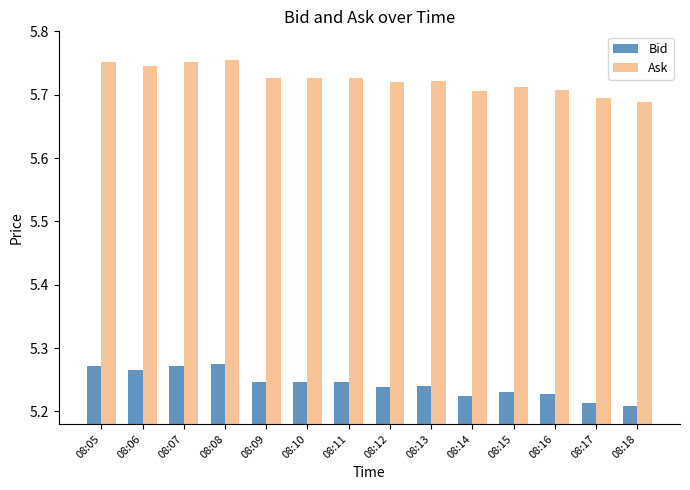

What is the spread (max minus min) of values at 08:17?

0.5